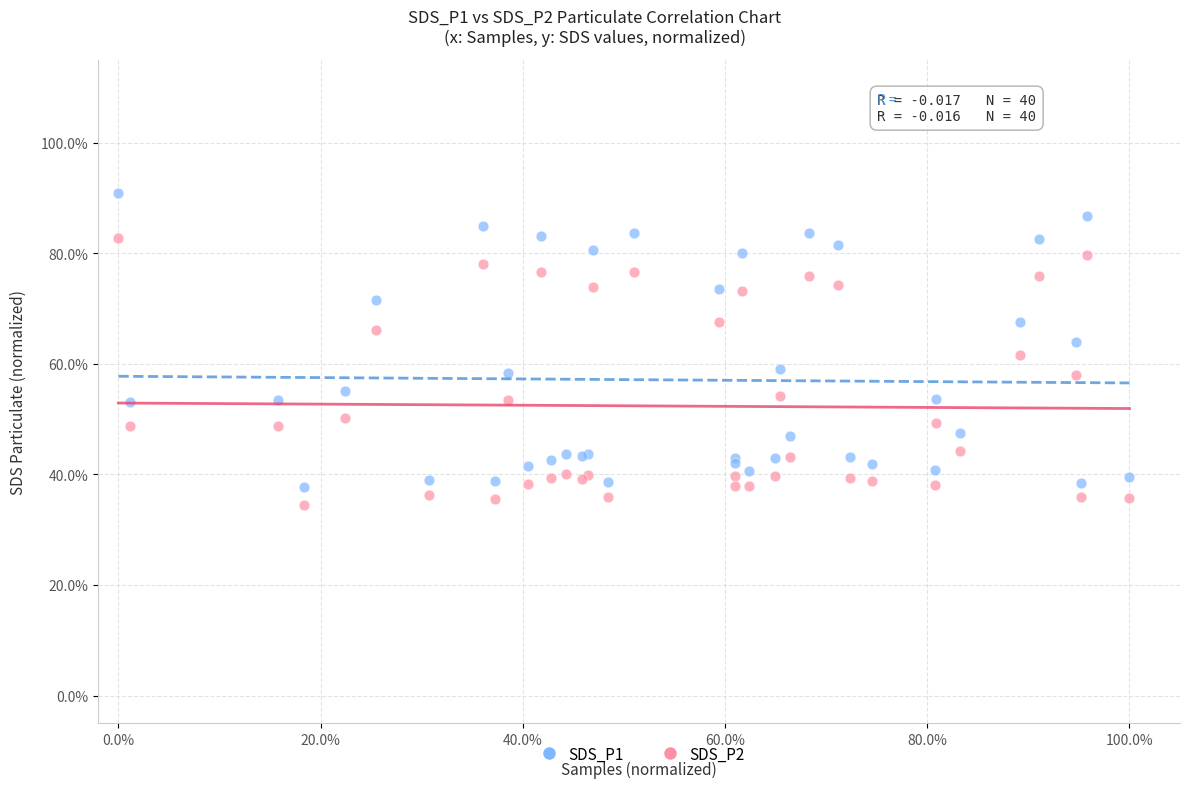

What are all the series names shown in the legend?

SDS_P1, SDS_P2